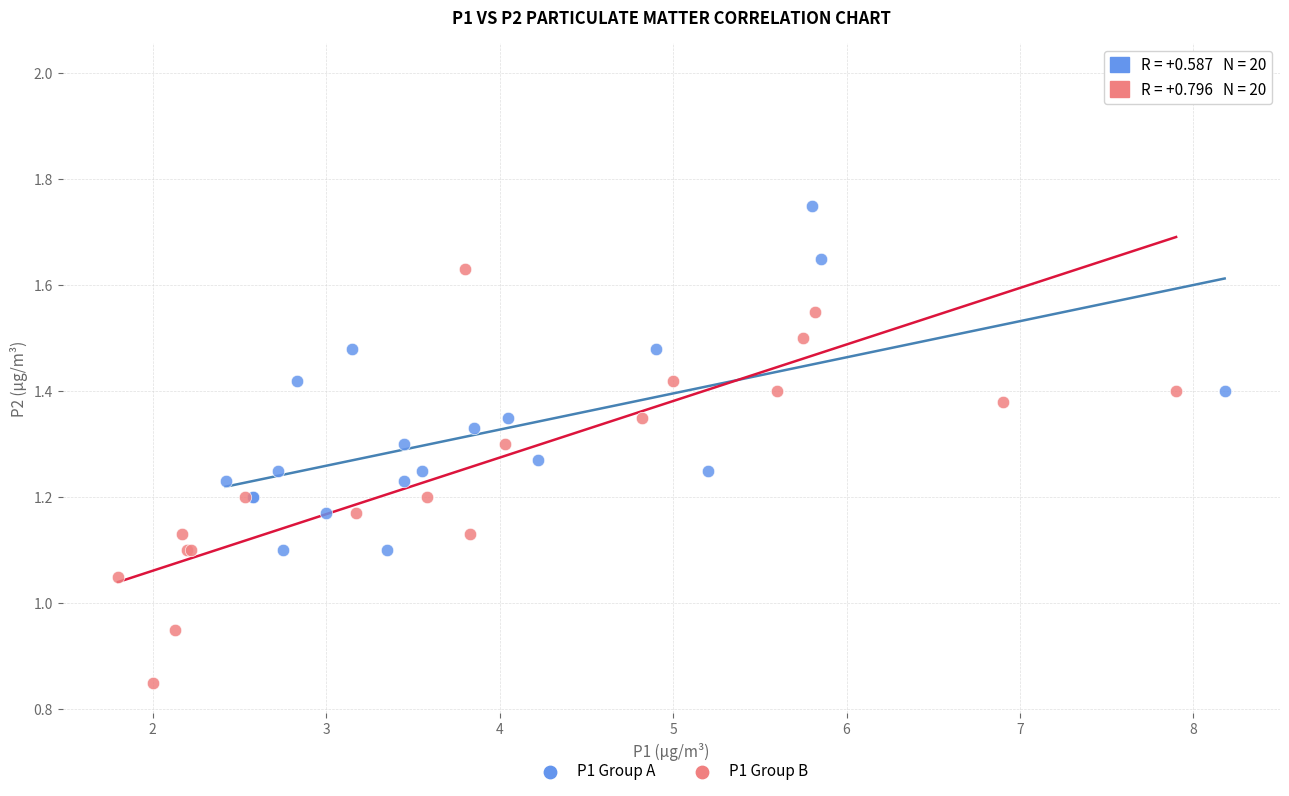

Which series contains the lowest Y value?

P1 Group B